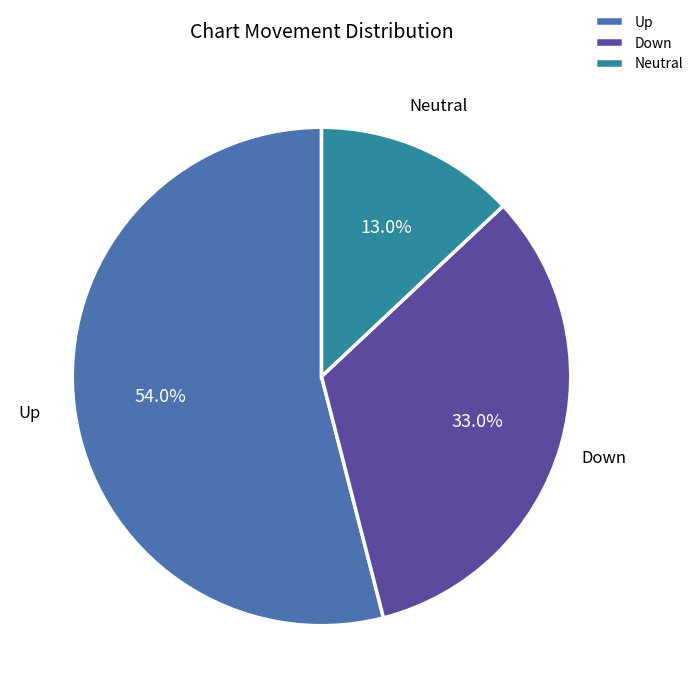

Approximately how many times larger is the value at Up compared to Neutral?

4.2